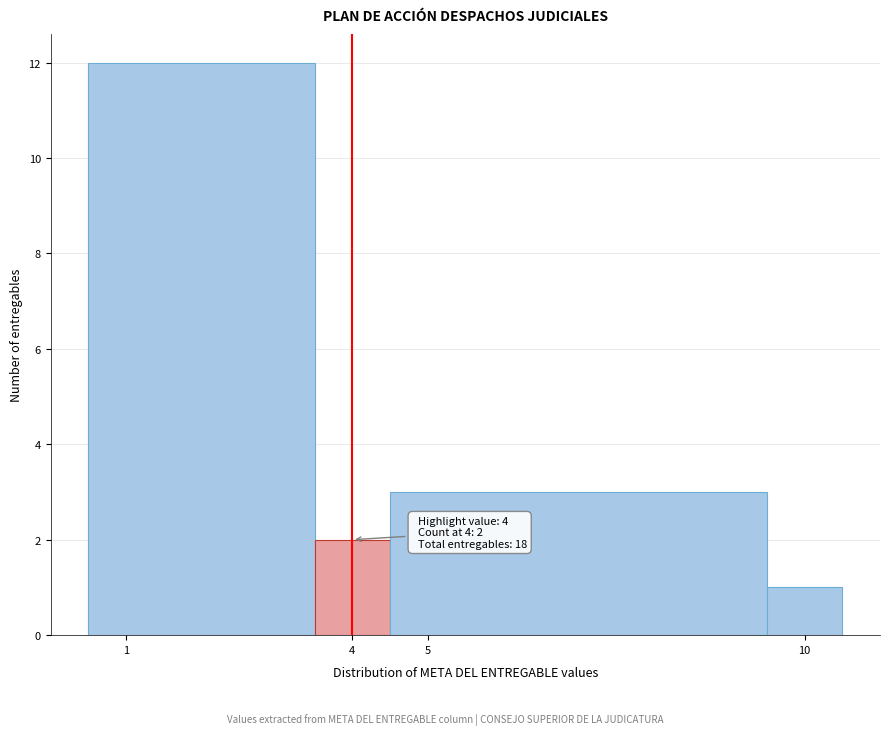

Over which range of the x-axis is the bar tallest?

0.5 to 3.5